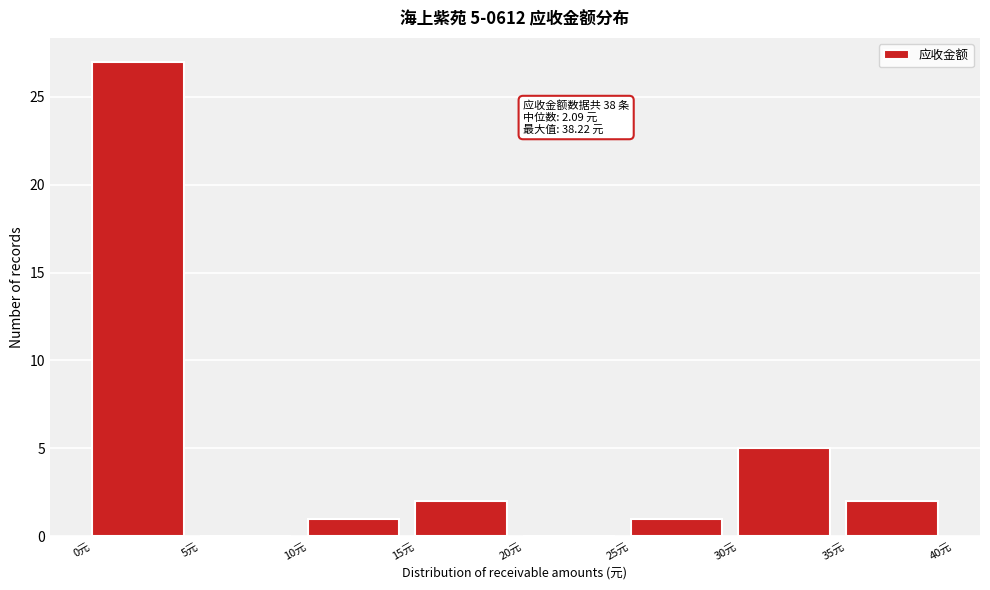

Over which range of the x-axis is the bar tallest?

0 to 5